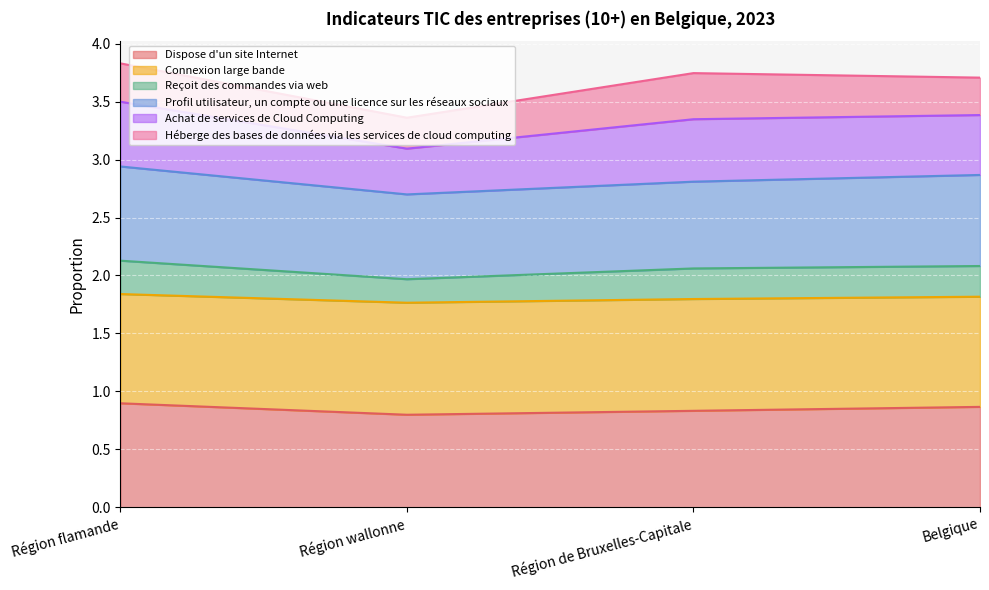

What is the label of the 3rd point from the left?

Région de Bruxelles-Capitale